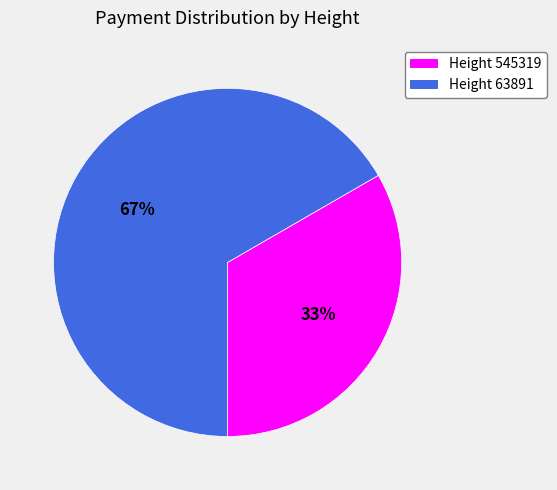

Is there any slice that represents more than half of the pie?

Yes